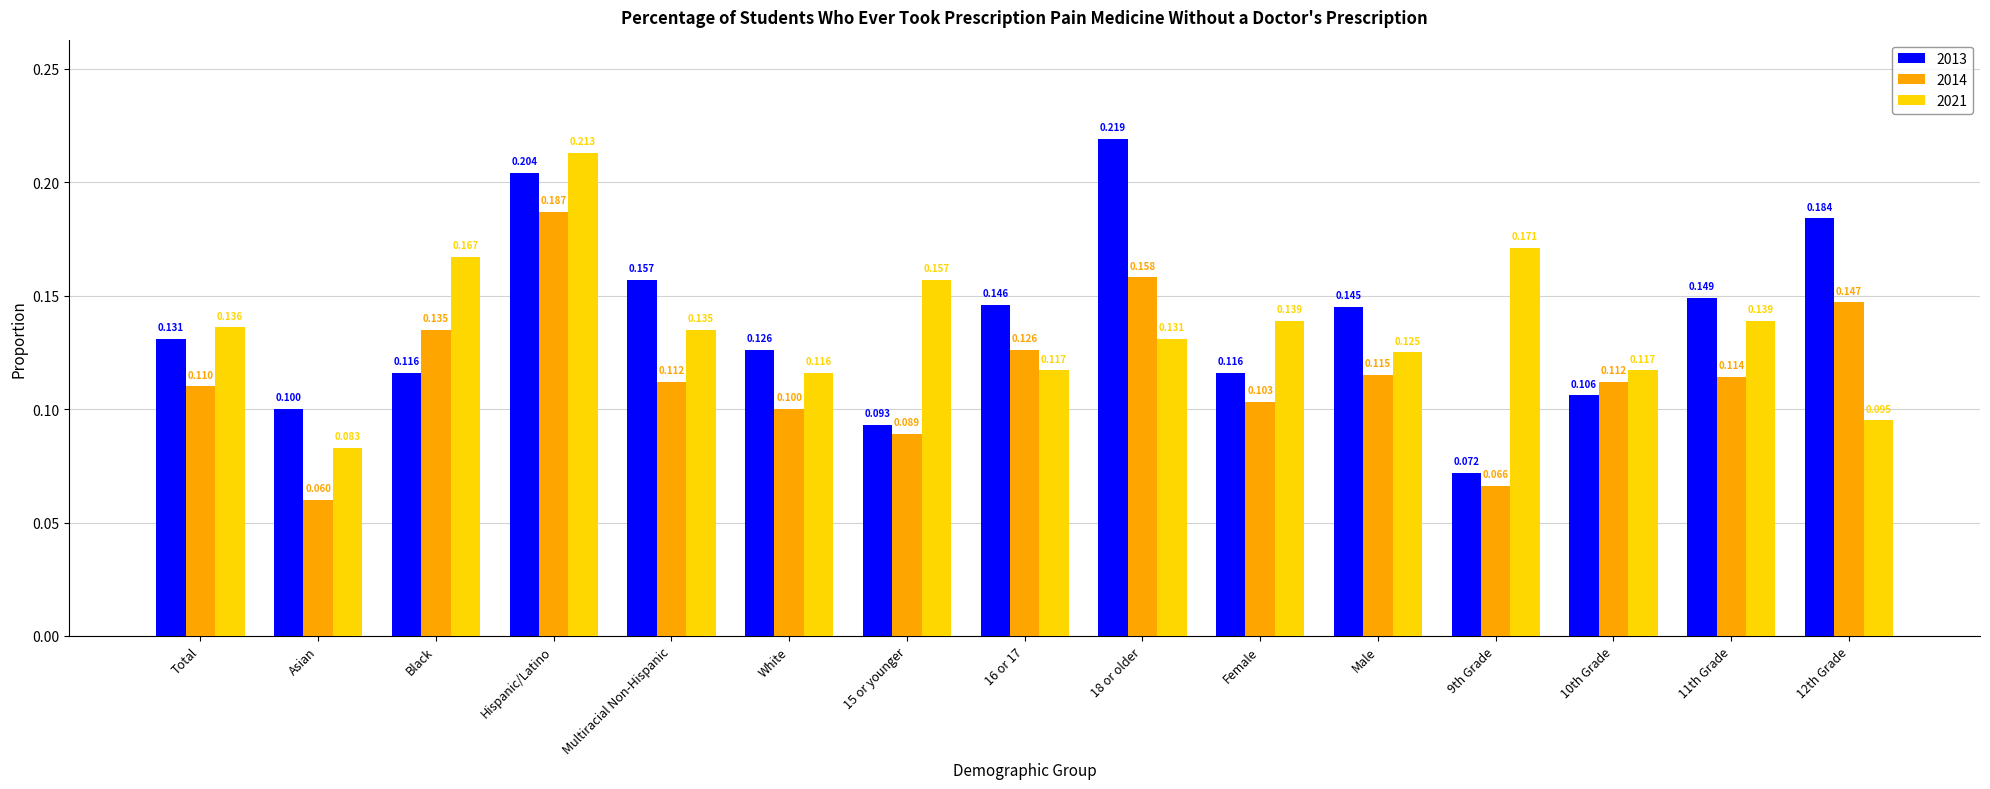

What is the difference between the second highest and second lowest values in the 2021 series?

0.1